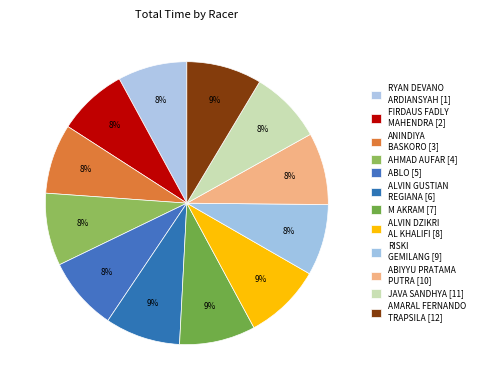

To the nearest percent, what portion does AHMAD AUFAR represent?

8%